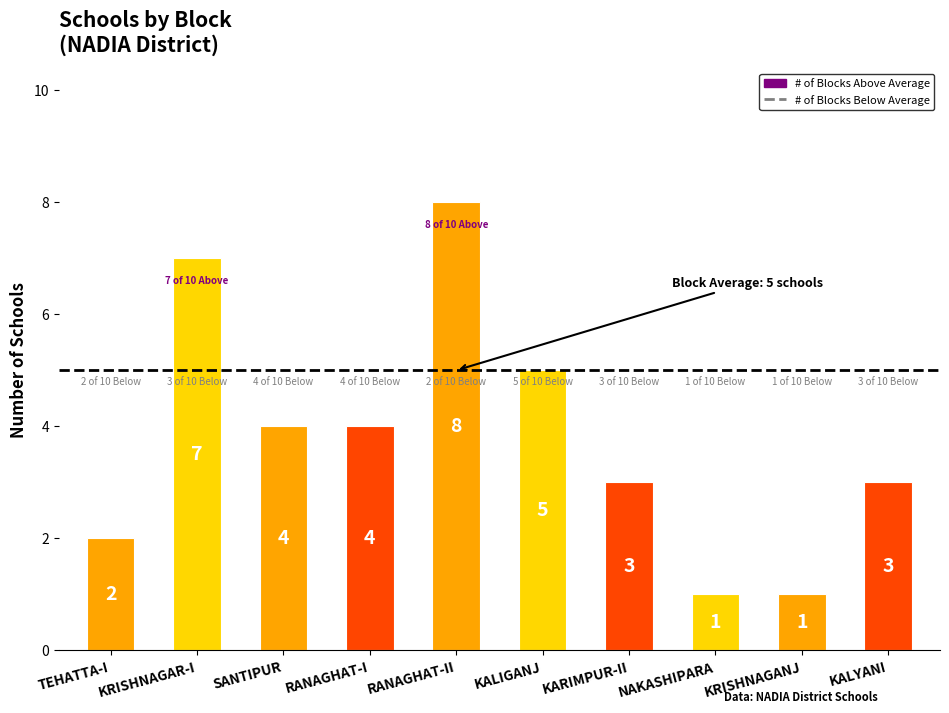

What position from the right is KRISHNAGANJ?

2